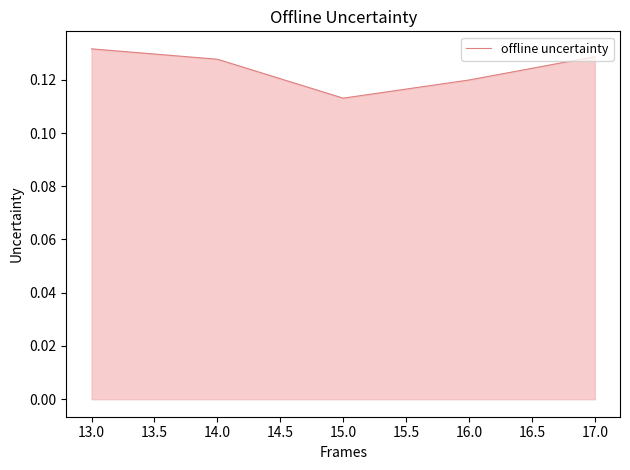

Between 15.0 and 13.0, which is larger?

13.0